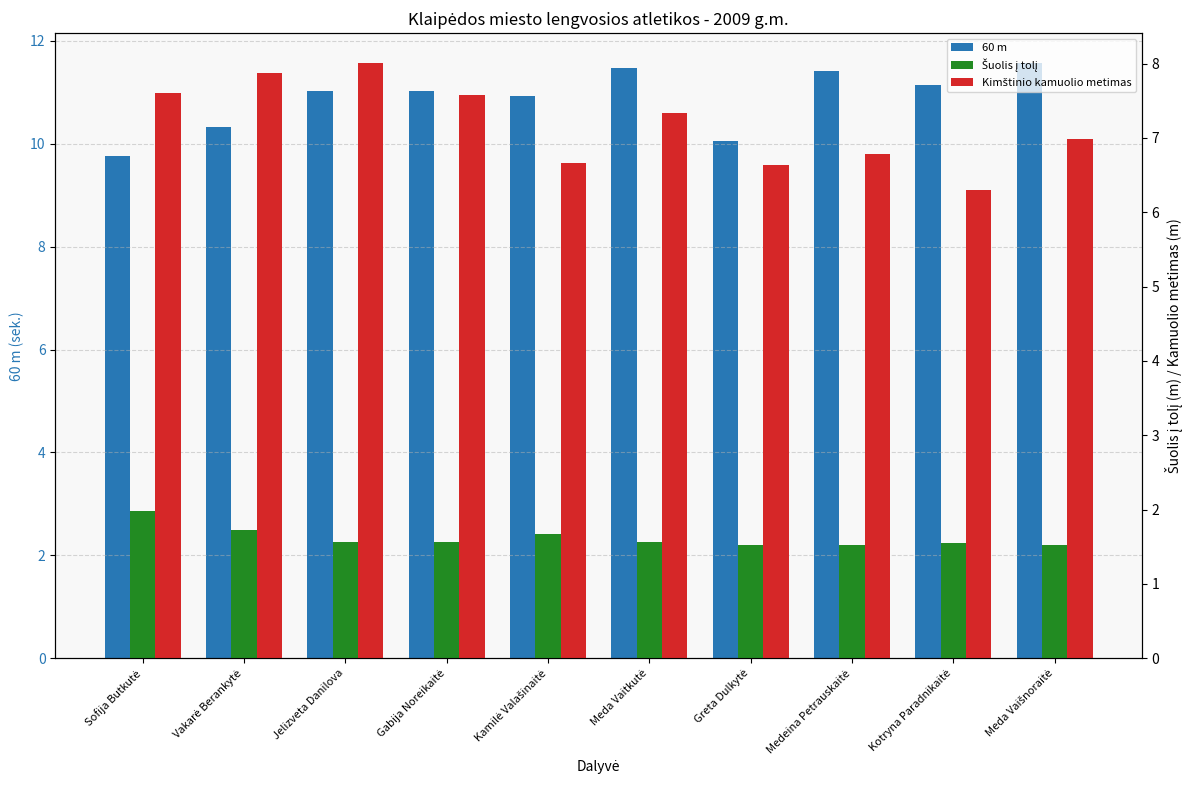

What is the spread (max minus min) of values at Kotryna Paradnikaitė?

9.6